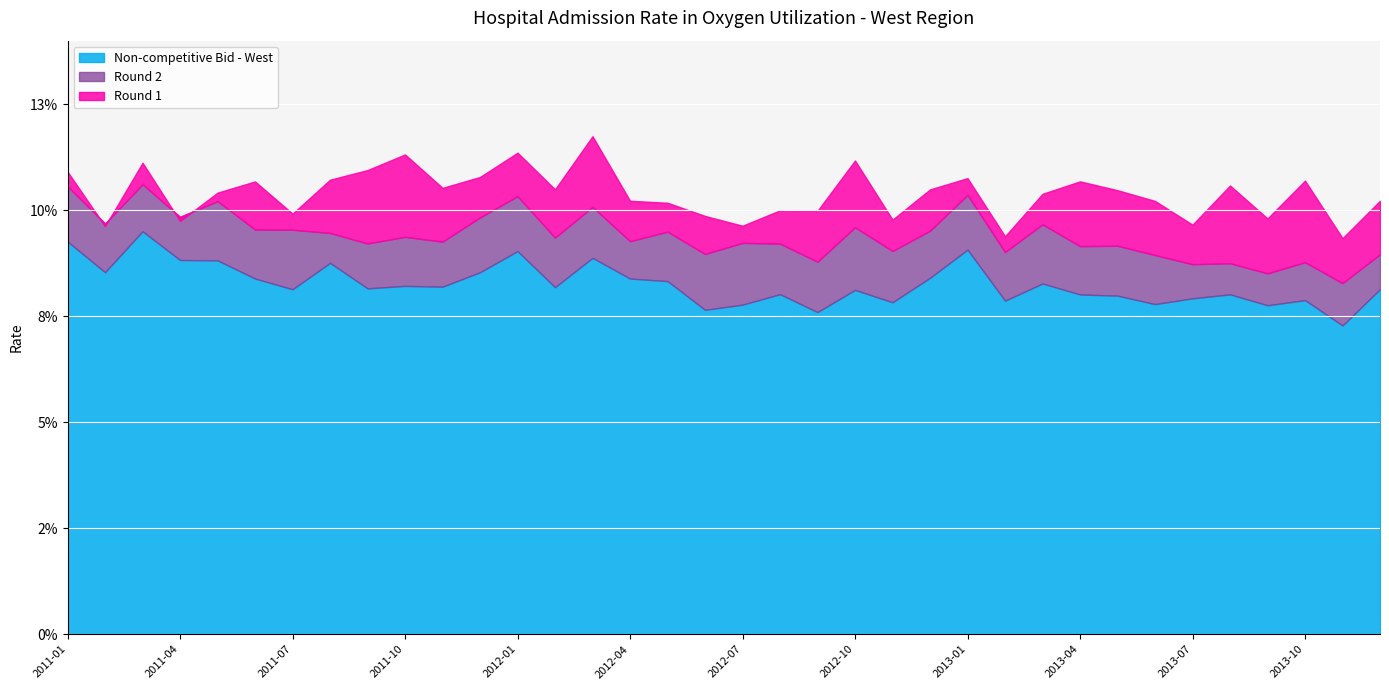

At how many categories does at least one series exceed 0?

36